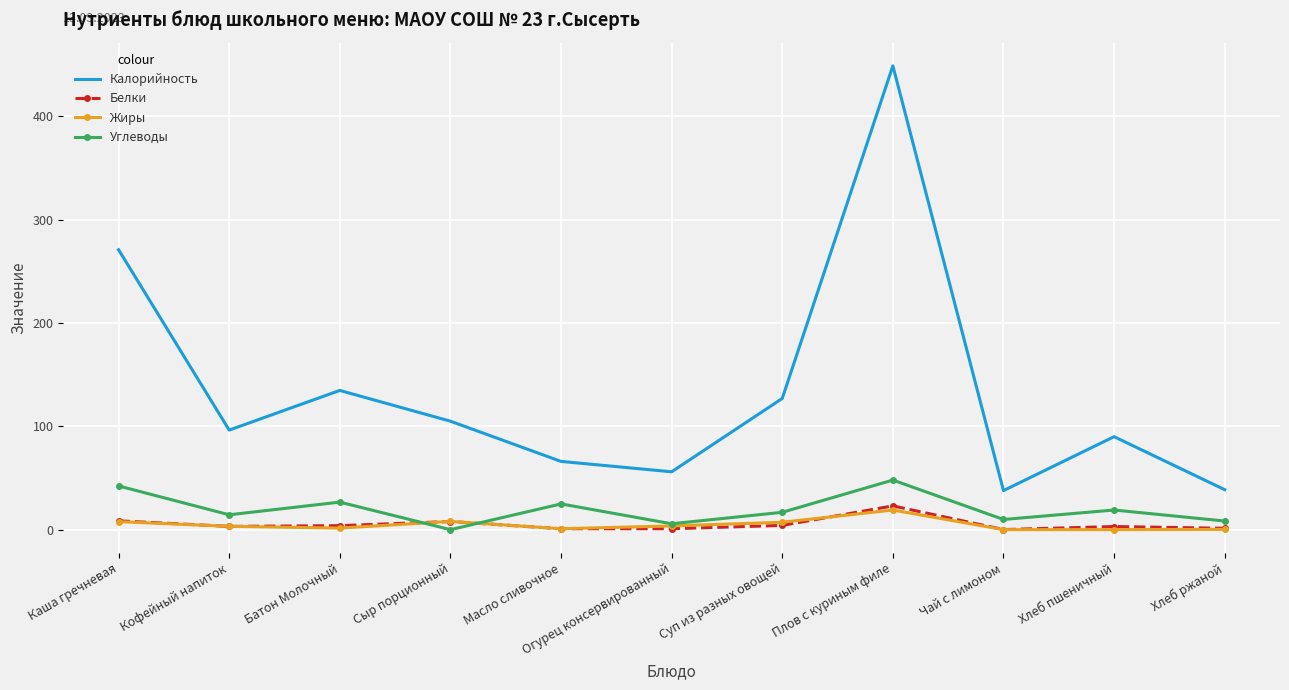

True or false: Калорийность and Жиры intersect in this chart.

False